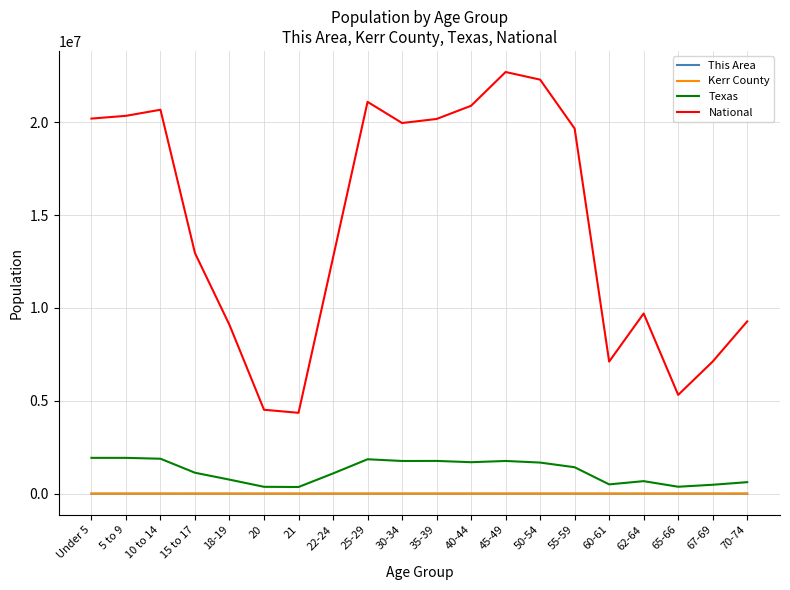

True or false: This Area and National cross at least once.

False